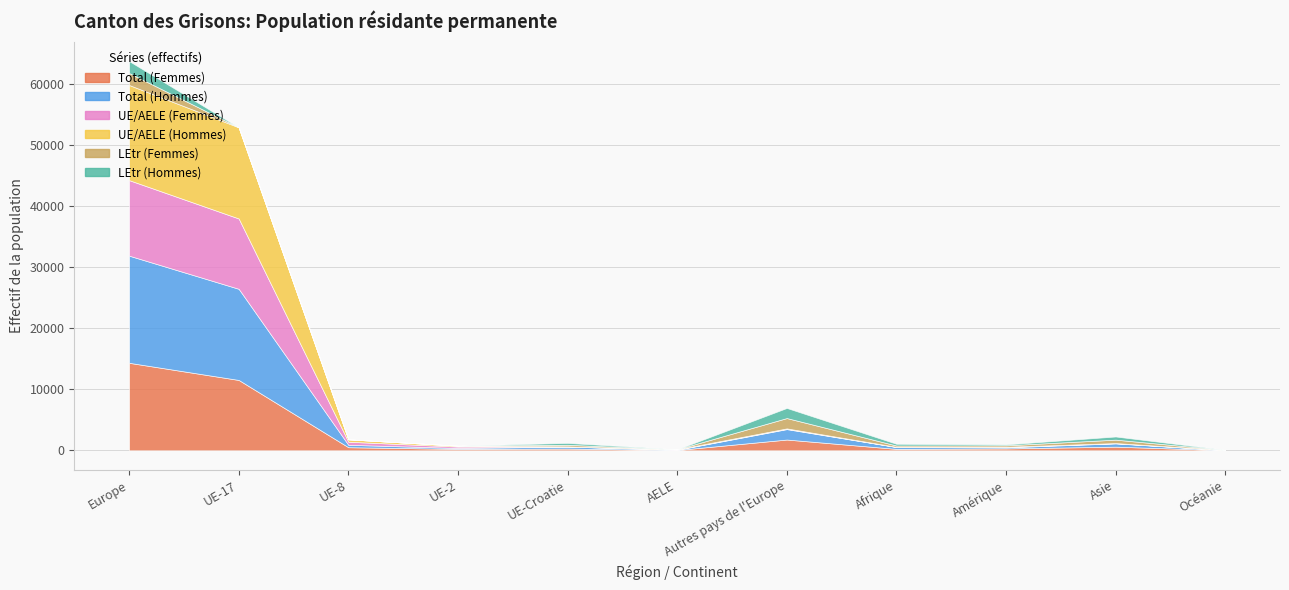

What is the sum of all Total (Femmes) values?

29820